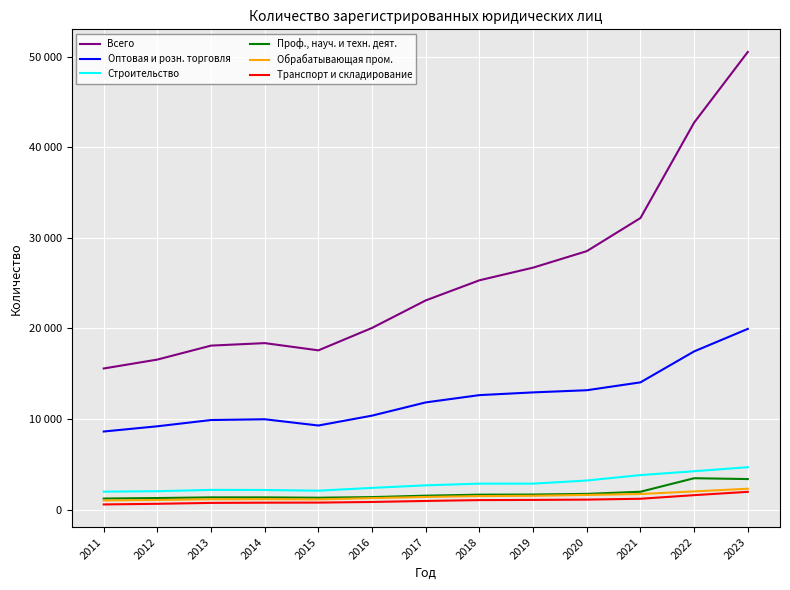

The Проф., науч. и техн. деят. series shows 807 at 2013. True or false?

False